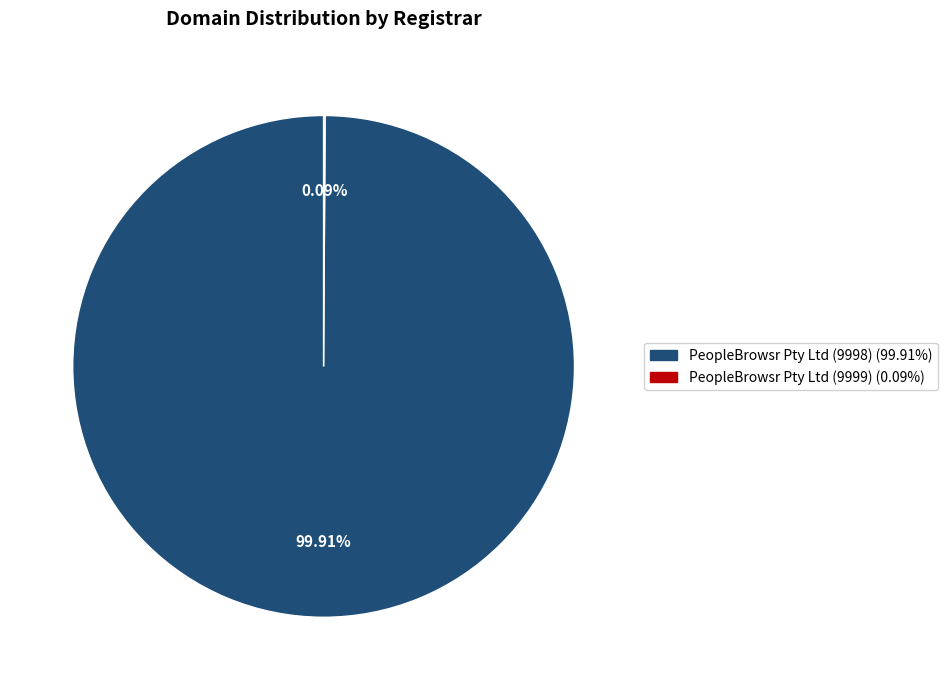

Does any single category account for the majority?

Yes